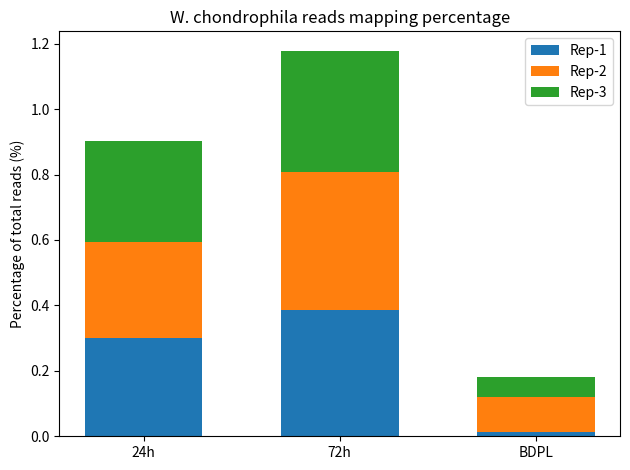

At which label does Rep-1 reach its peak?

72h